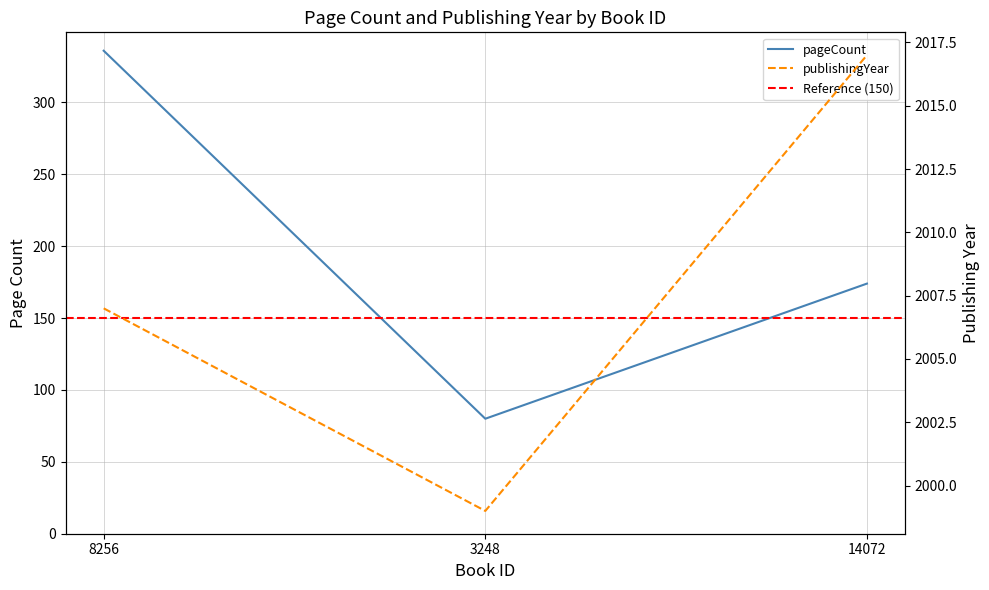

How many publishingYear values are between 1999 and 2017?

3